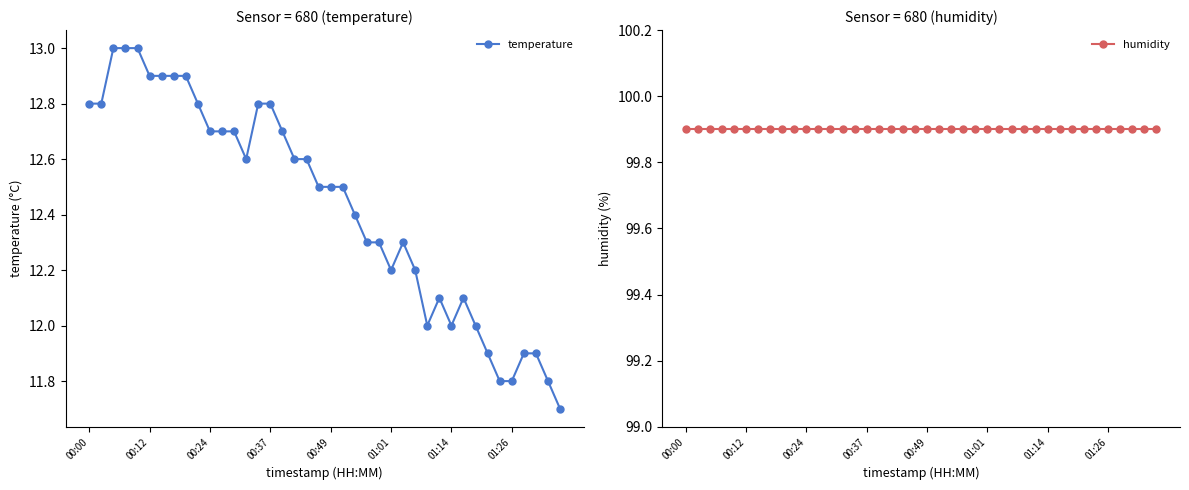

Reading right to left, list all the values displayed in this chart.

temperature: 11.7	11.8	11.9	11.9	11.8	11.8	11.9	12.0	12.1	12.0	12.1	12.0	12.2	12.3	12.2	12.3	12.3	12.4	12.5	12.5	12.5	12.6	12.6	12.7	12.8	12.8	12.6	12.7	12.7	12.7	12.8	12.9	12.9	12.9	12.9	13.0	13.0	13.0	12.8	12.8
humidity: 99.9	99.9	99.9	99.9	99.9	99.9	99.9	99.9	99.9	99.9	99.9	99.9	99.9	99.9	99.9	99.9	99.9	99.9	99.9	99.9	99.9	99.9	99.9	99.9	99.9	99.9	99.9	99.9	99.9	99.9	99.9	99.9	99.9	99.9	99.9	99.9	99.9	99.9	99.9	99.9